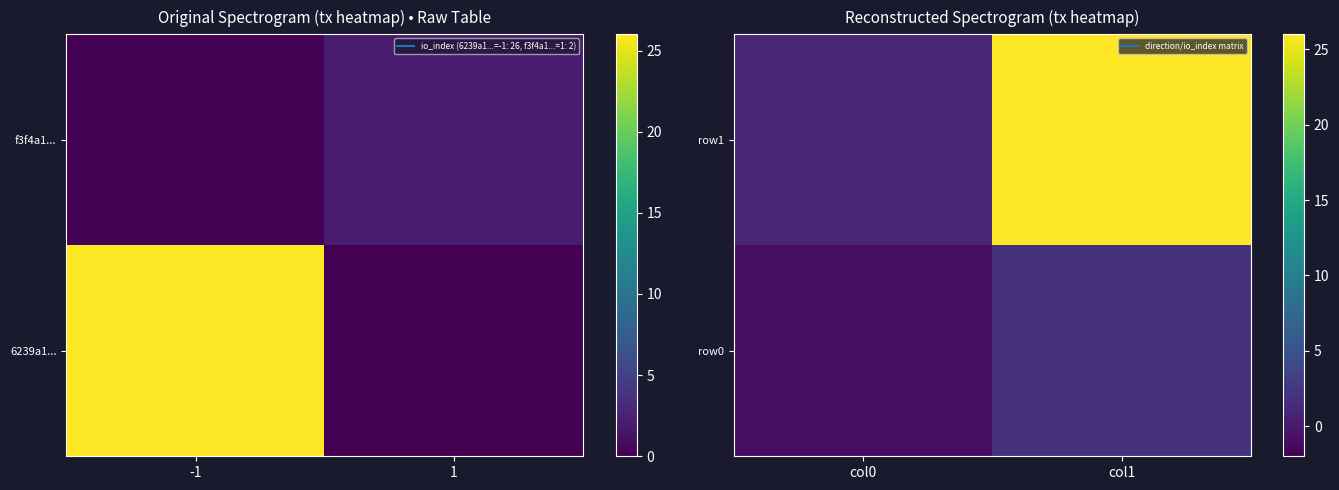

What is the maximum value shown in the chart?

26